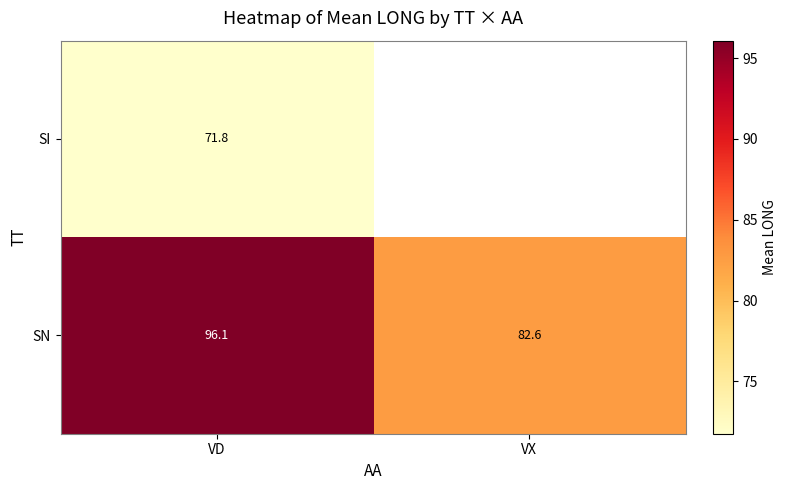

How many values in the SN series exceed 96?

1